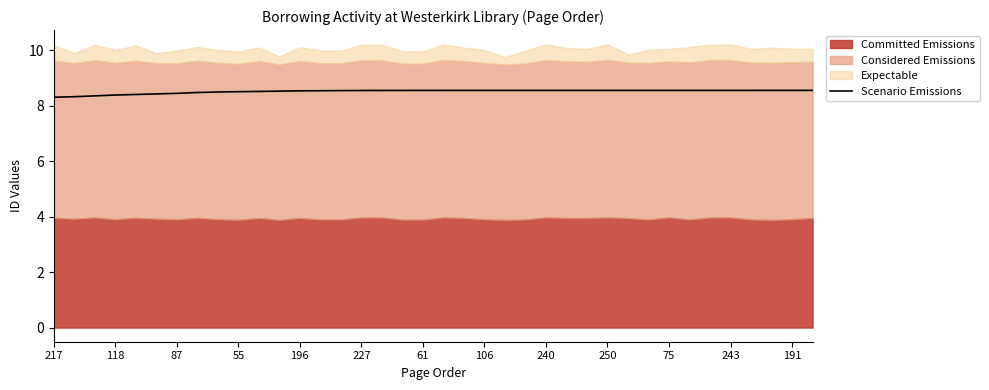

Does the chart have visible grid lines?

No